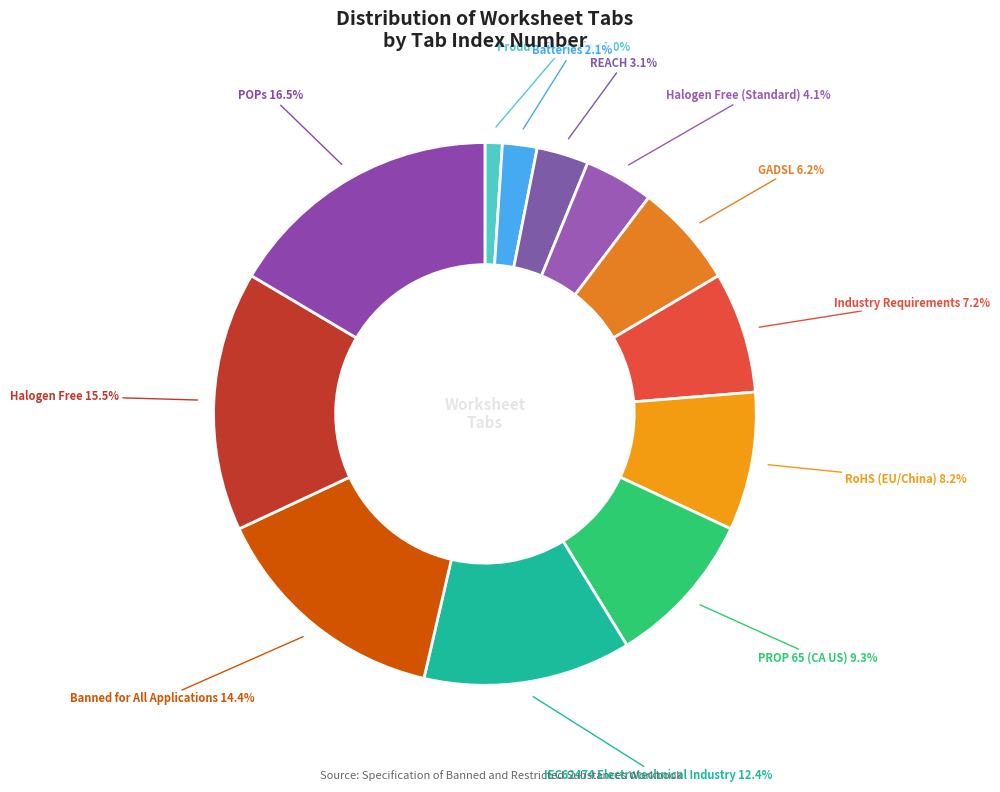

Rank the categories by value from highest to lowest.

POPs, Halogen Free, Banned for All Applications, IEC62474 Electrotechnical Industry, PROP 65 (CA US), RoHS (EU/China), Industry Requirements, GADSL, Halogen Free (Standard), REACH, Batteries, Product Packaging